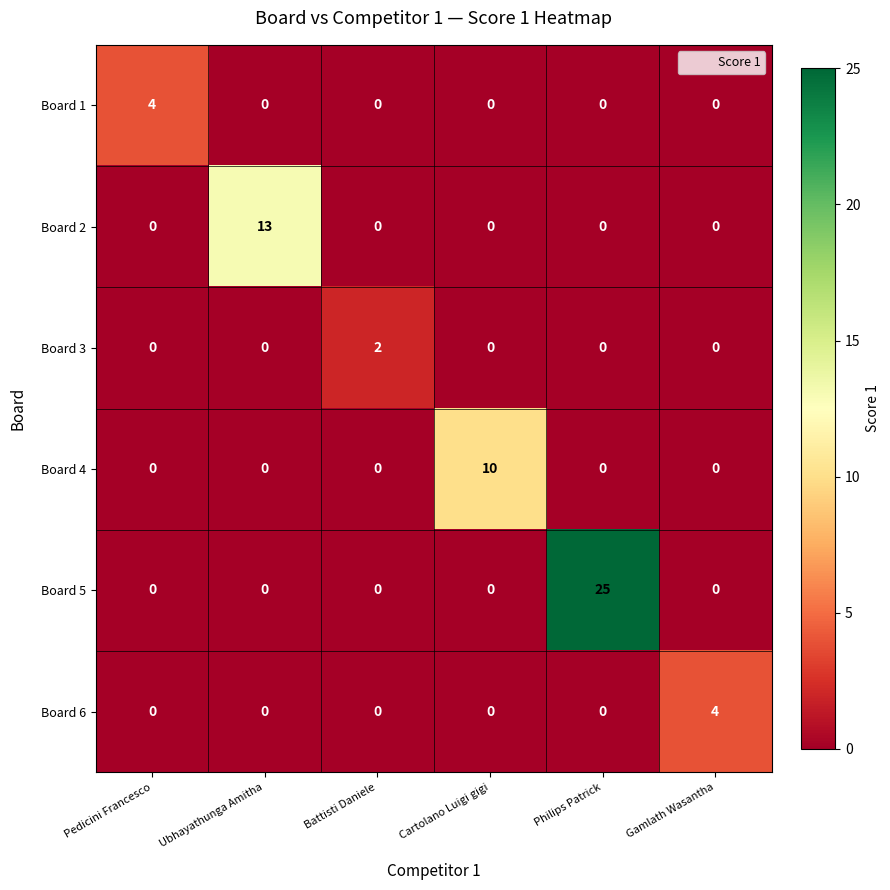

What is the greatest value displayed?

25